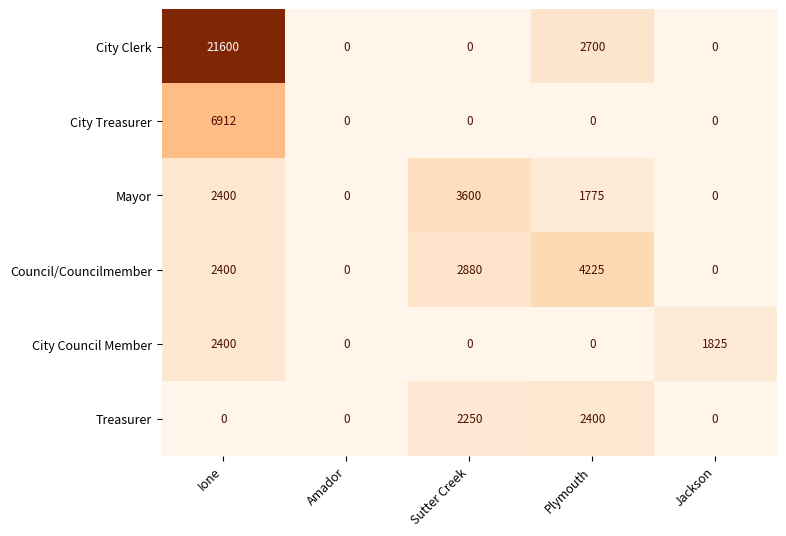

Between Ione and Plymouth, which series saw the biggest shift?

City Clerk